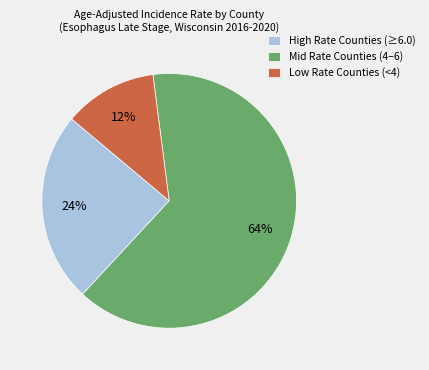

What percentage is the High Rate Counties (≥6.0) slice, to the nearest percent?

24%